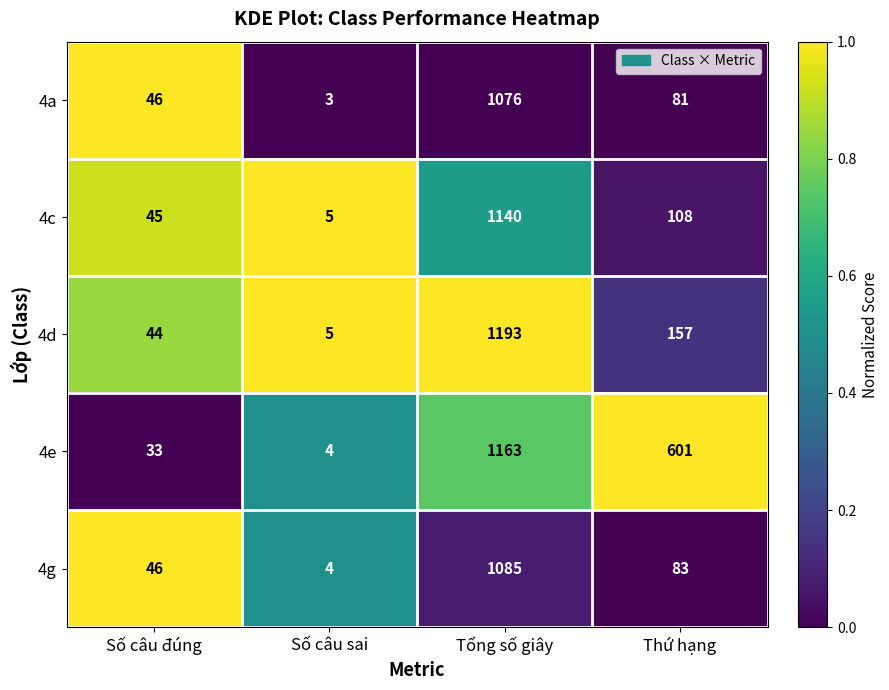

What is the approximate value of 4g at Thứ hạng, to the nearest 50?

100